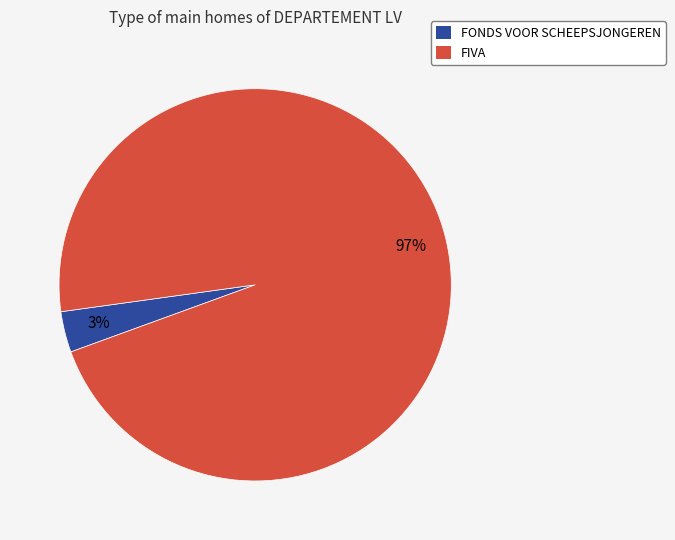

To the nearest percent, what percentage of the pie is FONDS VOOR SCHEEPSJONGEREN?

3%